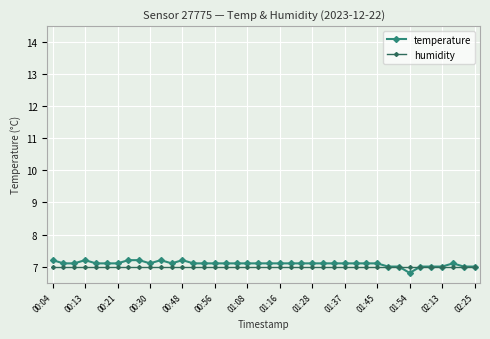

True or false: temperature has more than 2 interior local peaks.

True